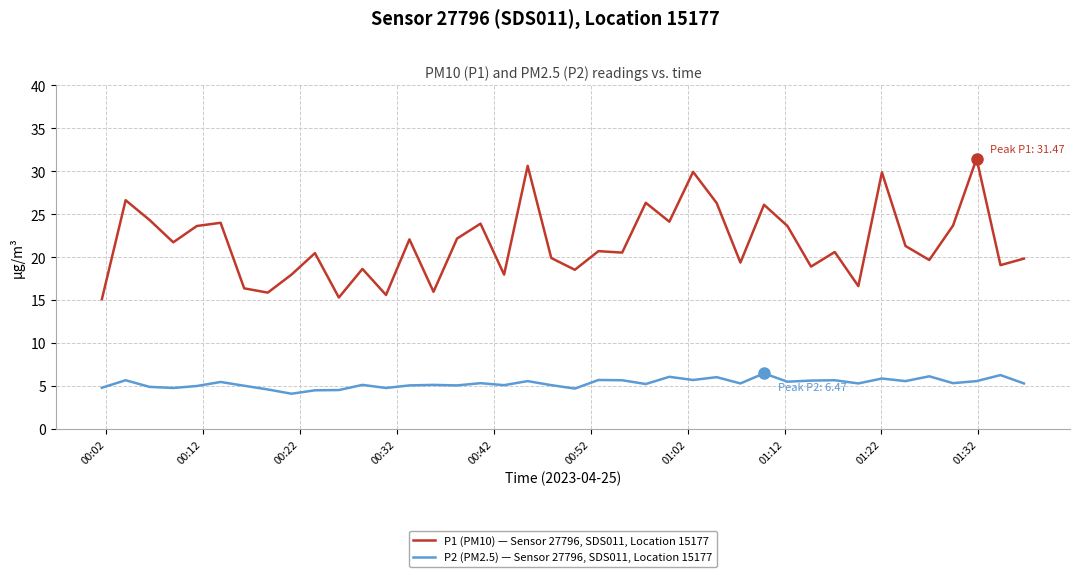

Which series has the largest range (max minus min)?

P1 (PM10) — Sensor 27796, SDS011, Location 15177